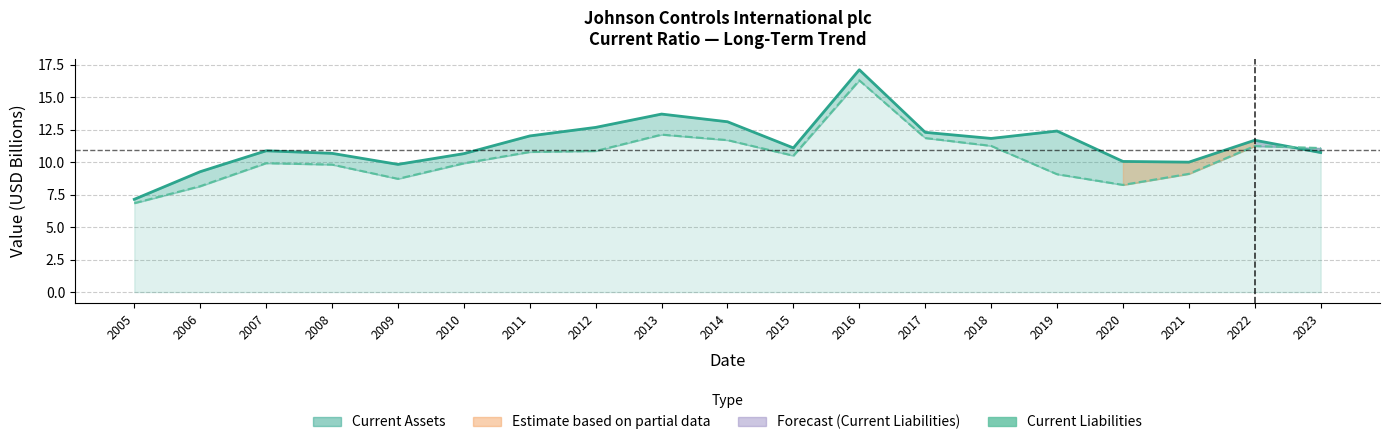

Where is the first local maximum for Current Assets (line)?

2007